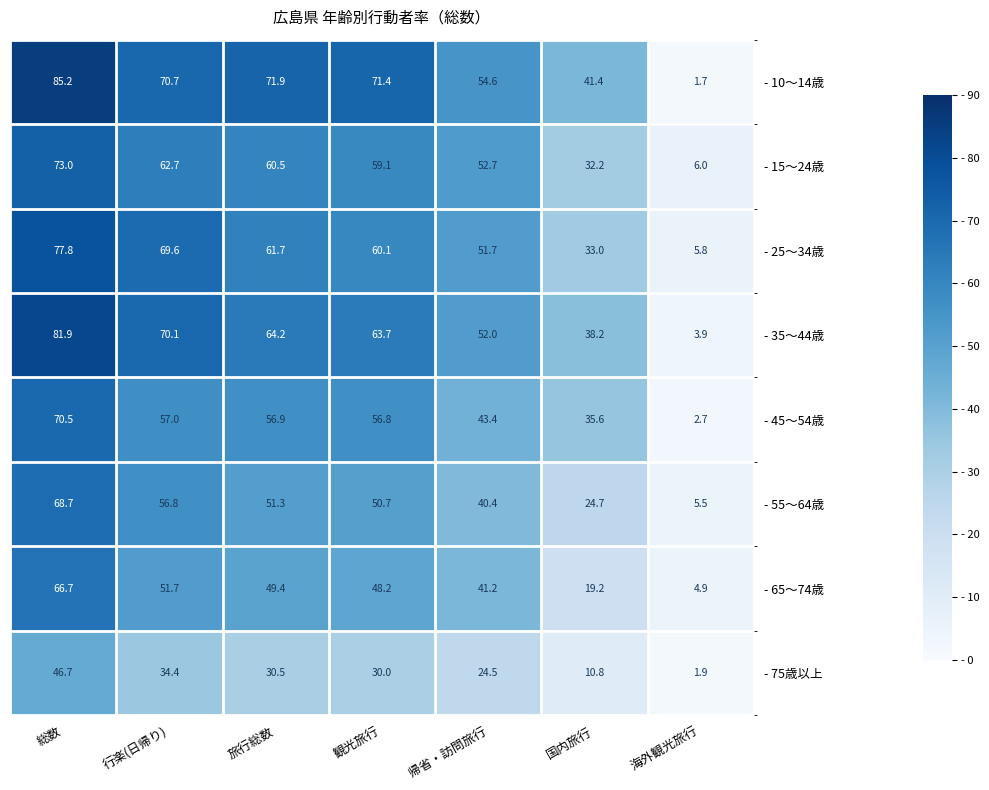

What is the total value across all series at 旅行総数?

446.4